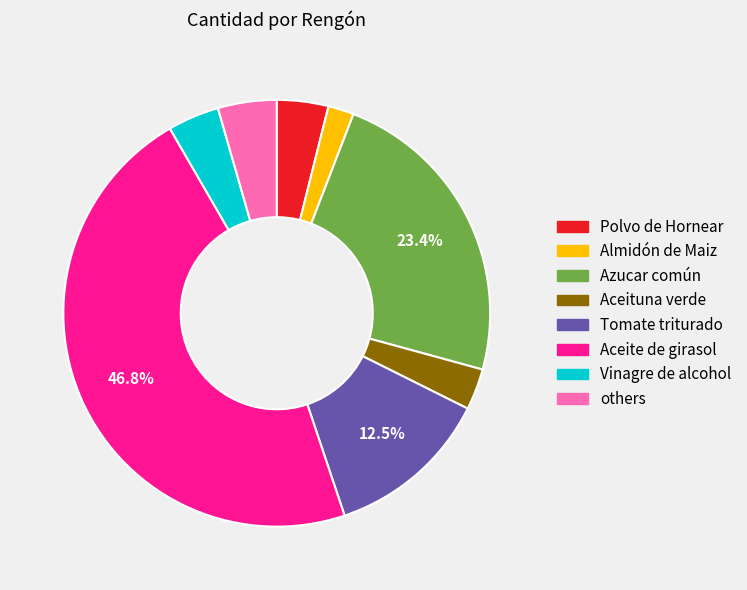

Is there any slice that represents more than half of the pie?

No